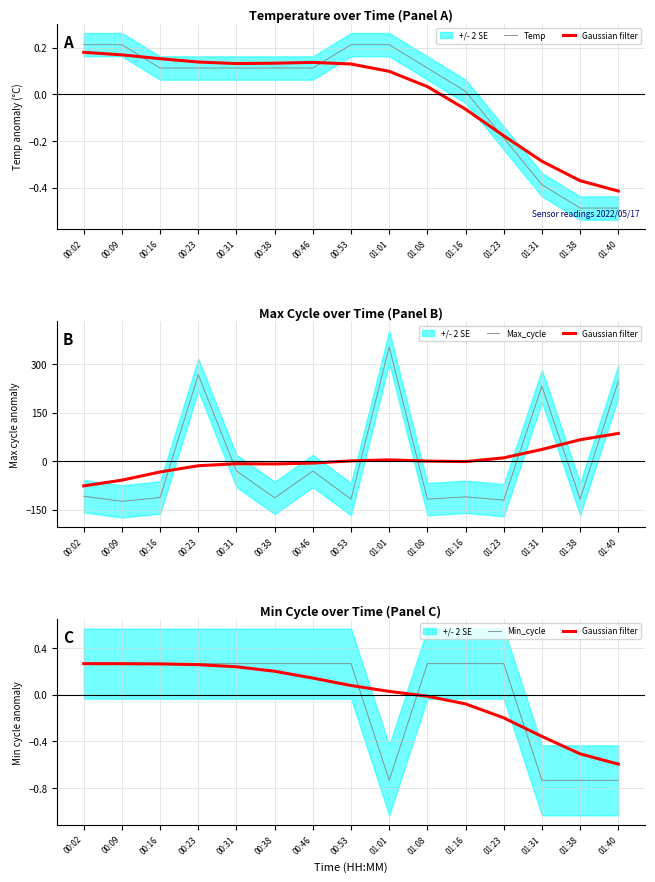

What is the maximum value shown in the chart?

353.7